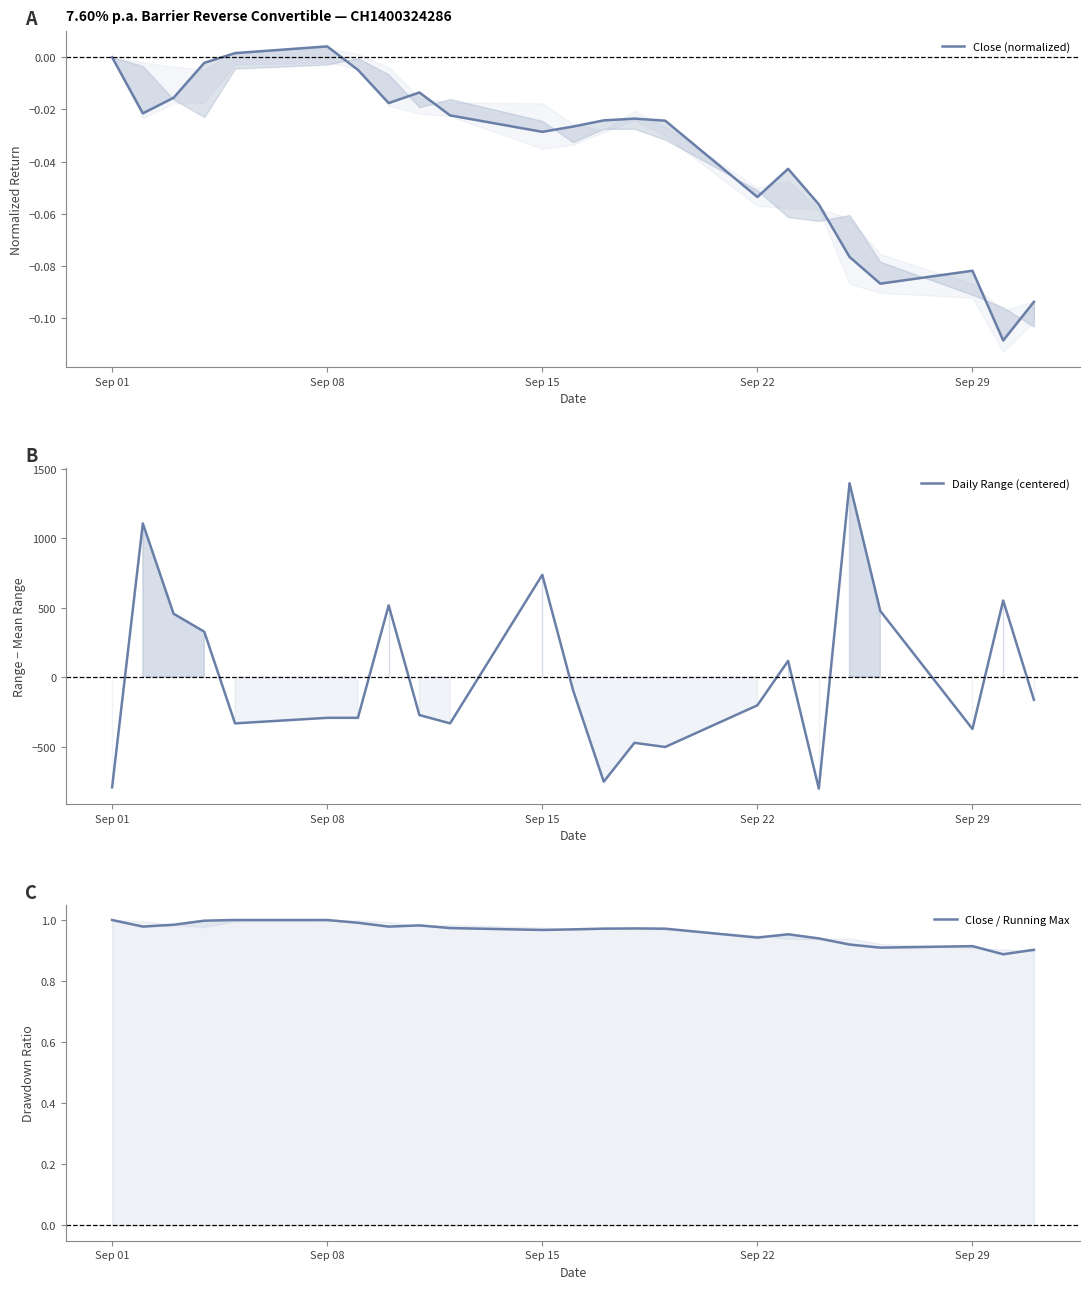

What is the highest value of the Close / Running Max series?

1.0